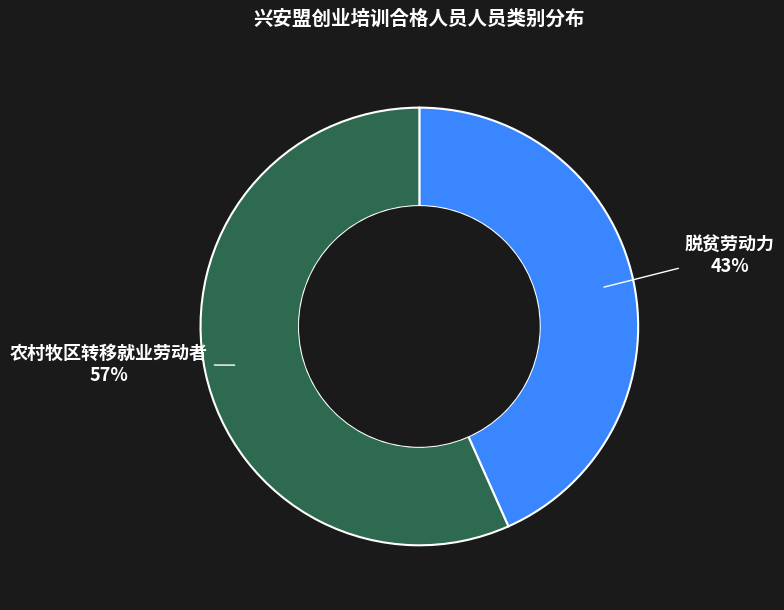

Is there a majority slice in this chart?

Yes